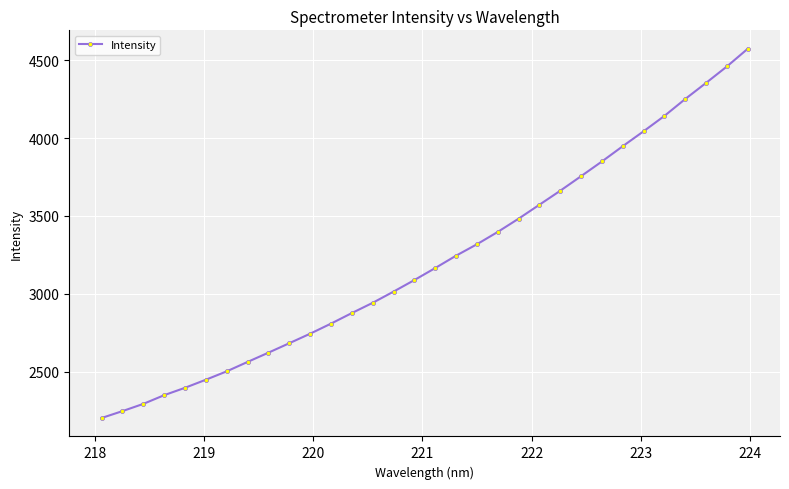

What is the sum of all values?

102977.0